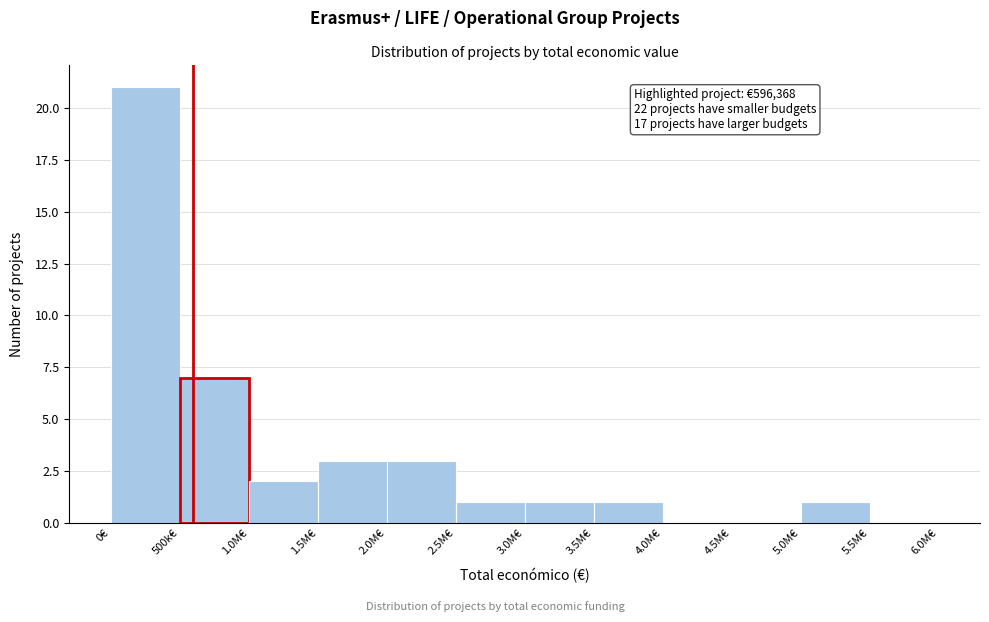

Reading right to left, list all the values displayed in this chart.

5.5M€=0	5.0M€=1	4.5M€=0	4.0M€=0	3.5M€=1	3.0M€=1	2.5M€=1	2.0M€=3	1.5M€=3	1.0M€=2	500k€=7	0€=21